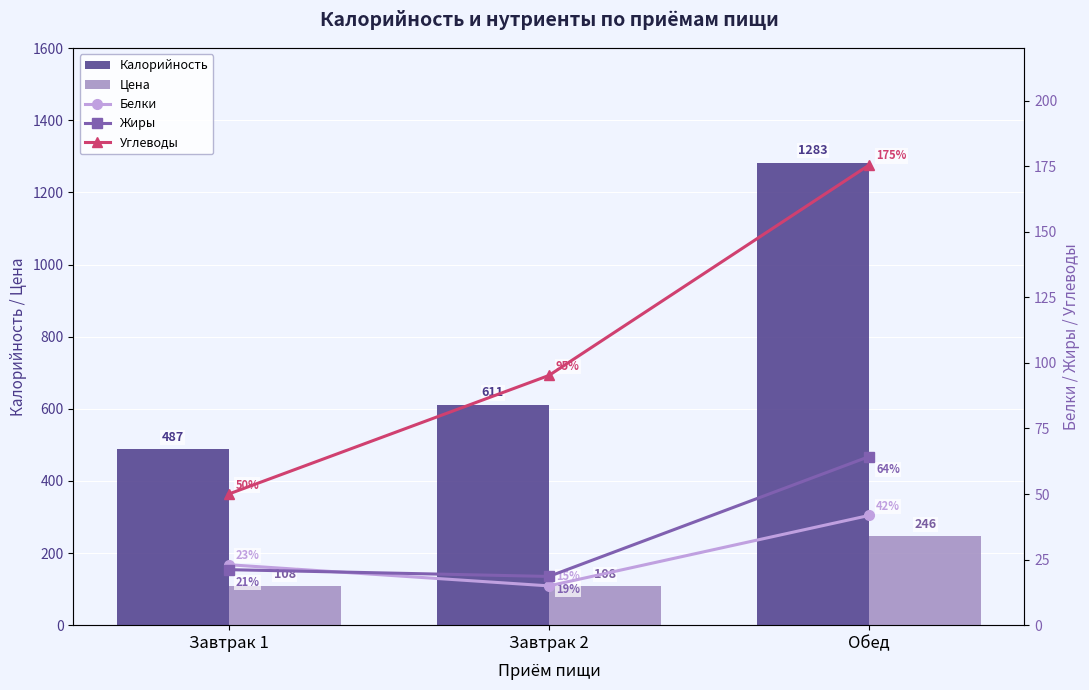

Between Обед and Завтрак 1, which is larger?

Обед